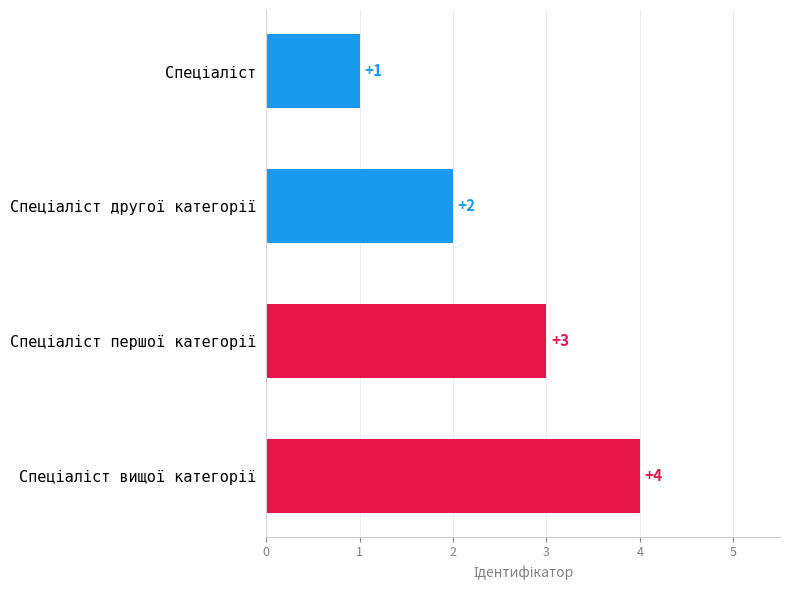

Count the values in the range 2 to 4.

3